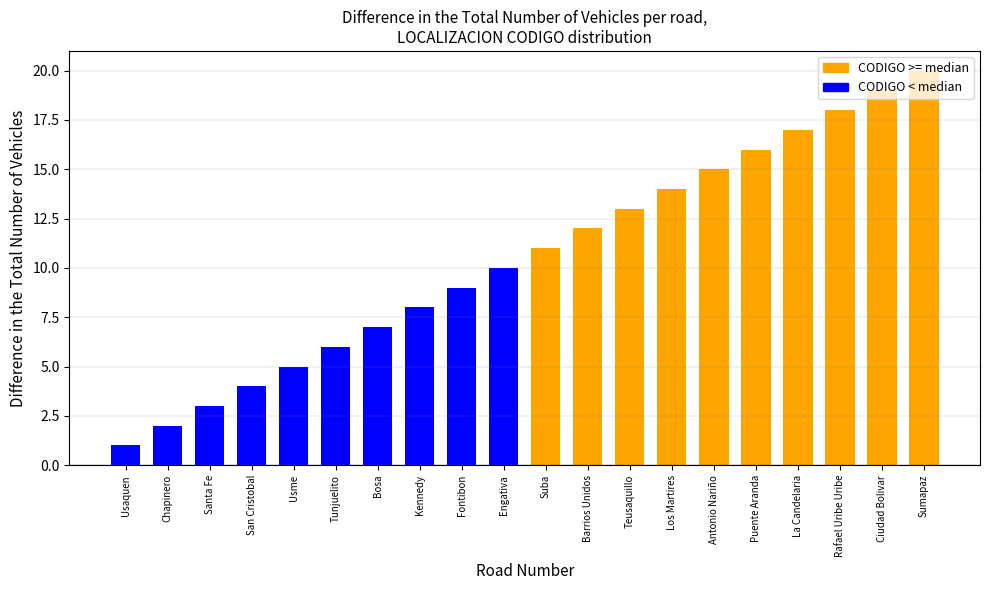

Where is CODIGO < median nearest to the value 5?

Usme